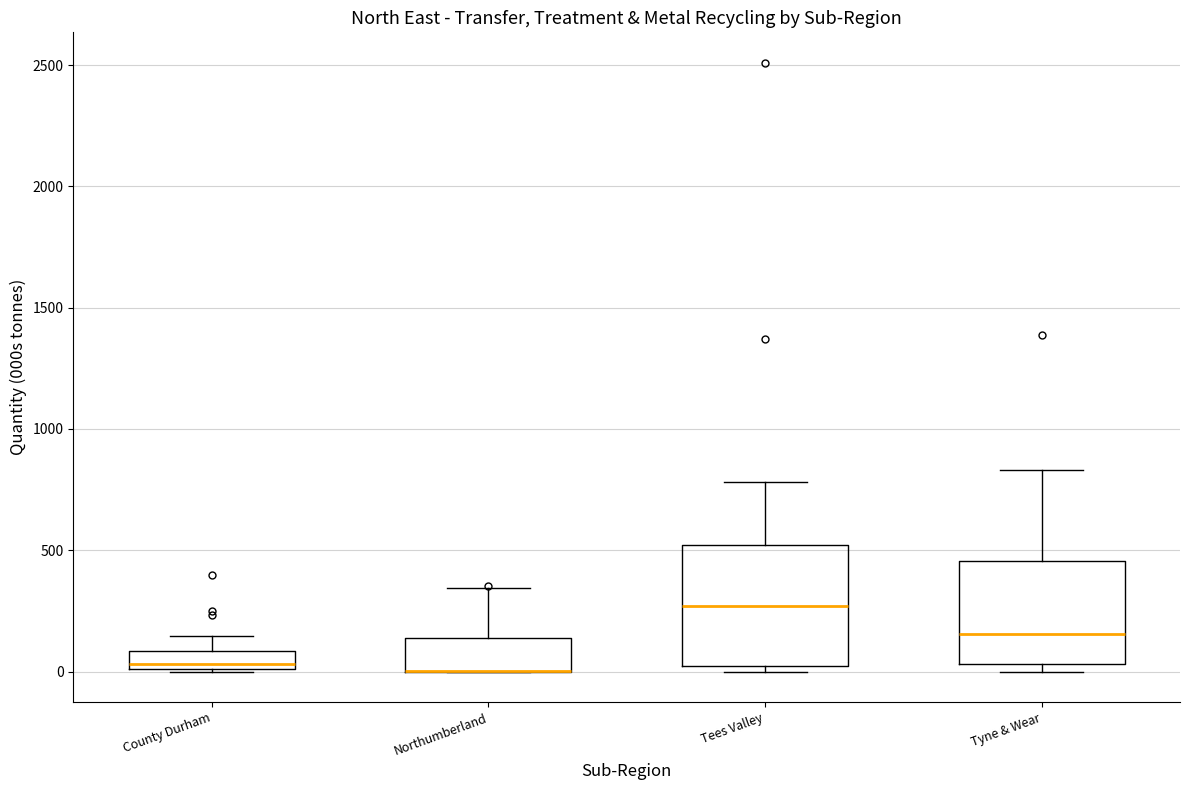

Comparing the boxes themselves (not the whiskers), which one is the tallest?

Tees Valley